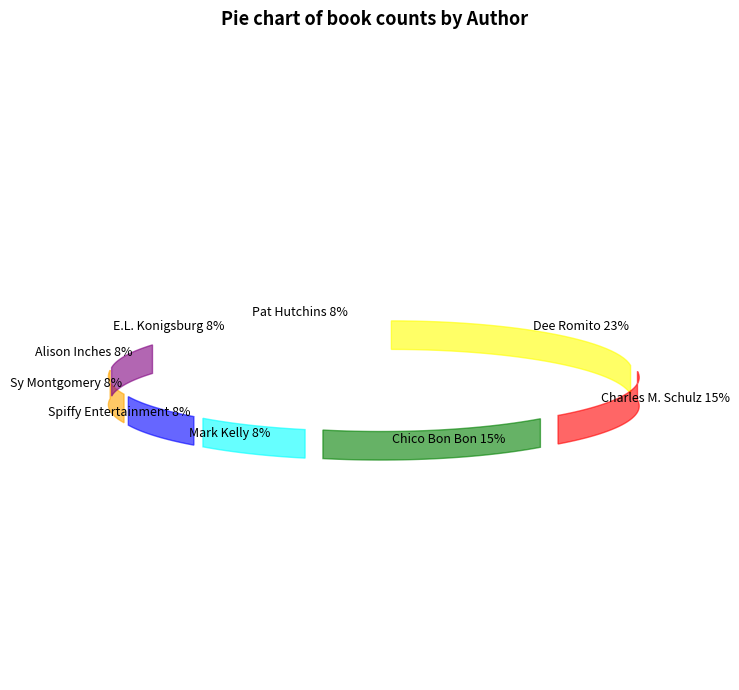

To the nearest percent, what is the difference between the Sy Montgomery and Dee Romito slice percentages?

15%